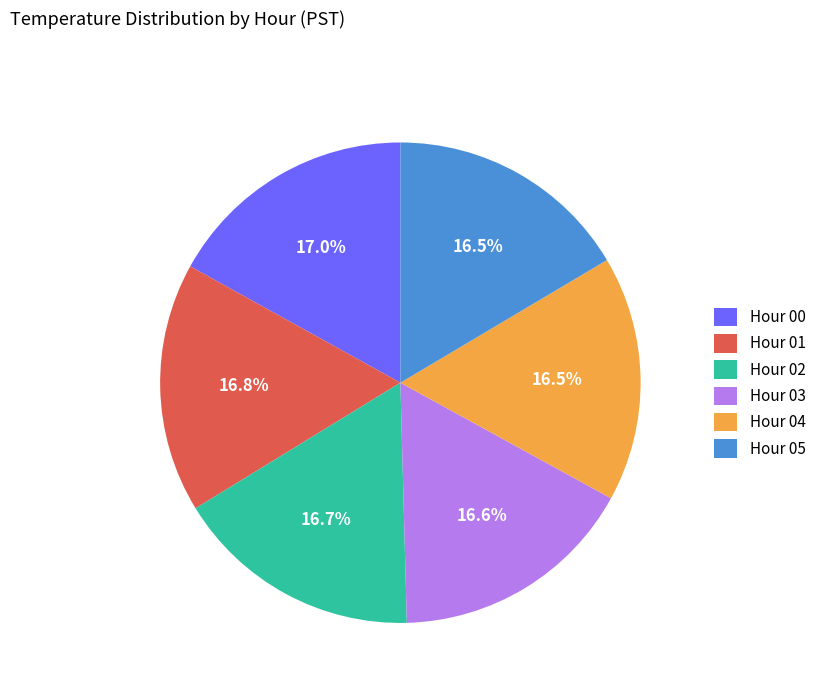

Combined, do Hour 01 and Hour 02 account for over 50%?

No